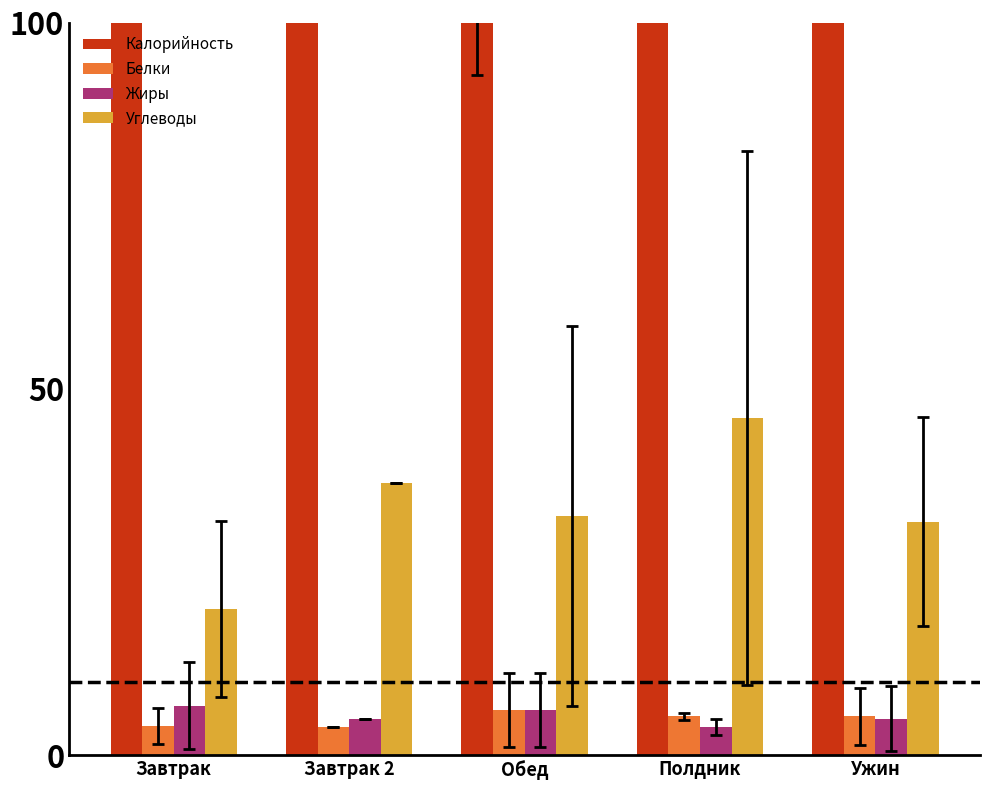

At how many categories does at least one series exceed 135?

5